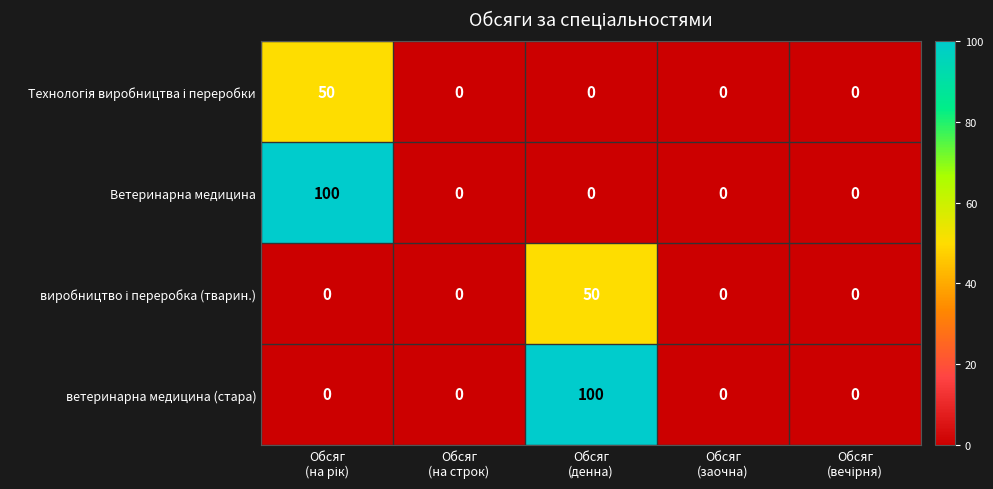

Between Обсяг
(денна) and Обсяг
(заочна), which series saw the biggest shift?

ветеринарна медицина (стара)